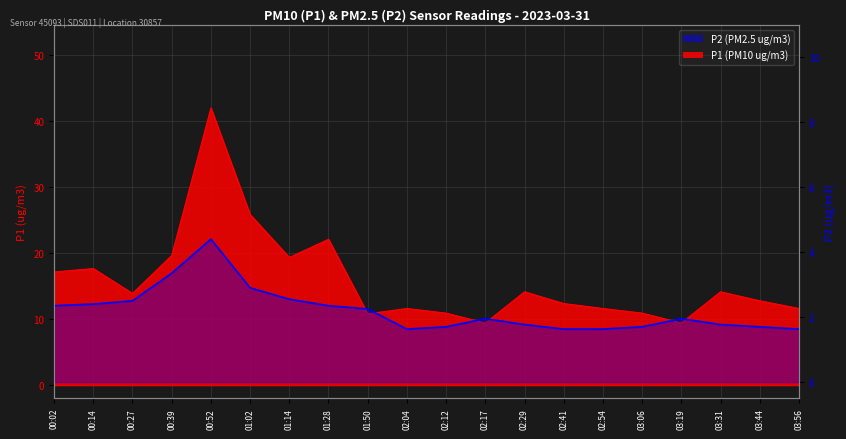

What is the label of the 1st point from the right?

03:56